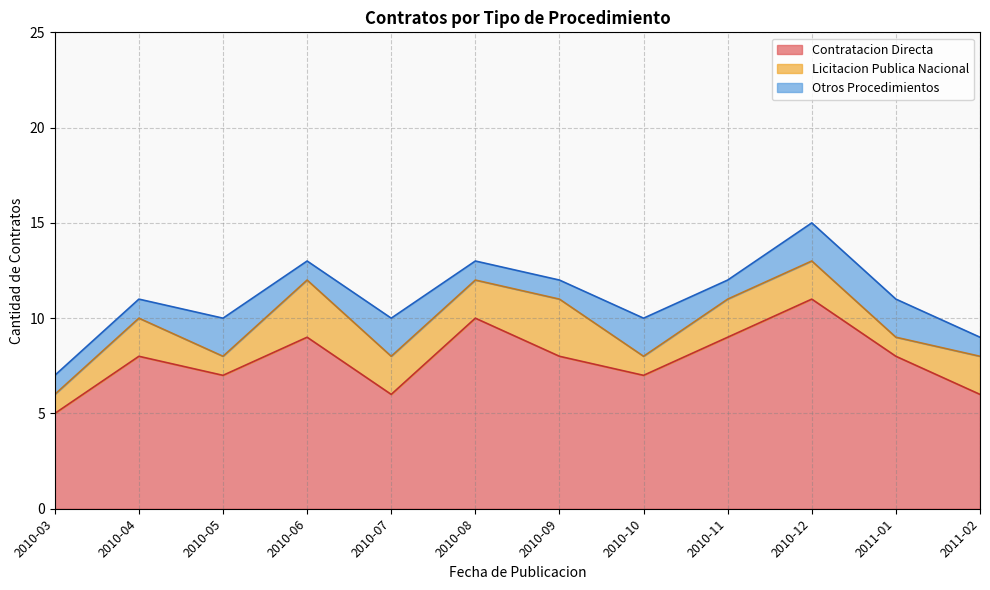

What is the difference between the Licitacion Publica Nacional values at 2010-04 and 2010-05?

1